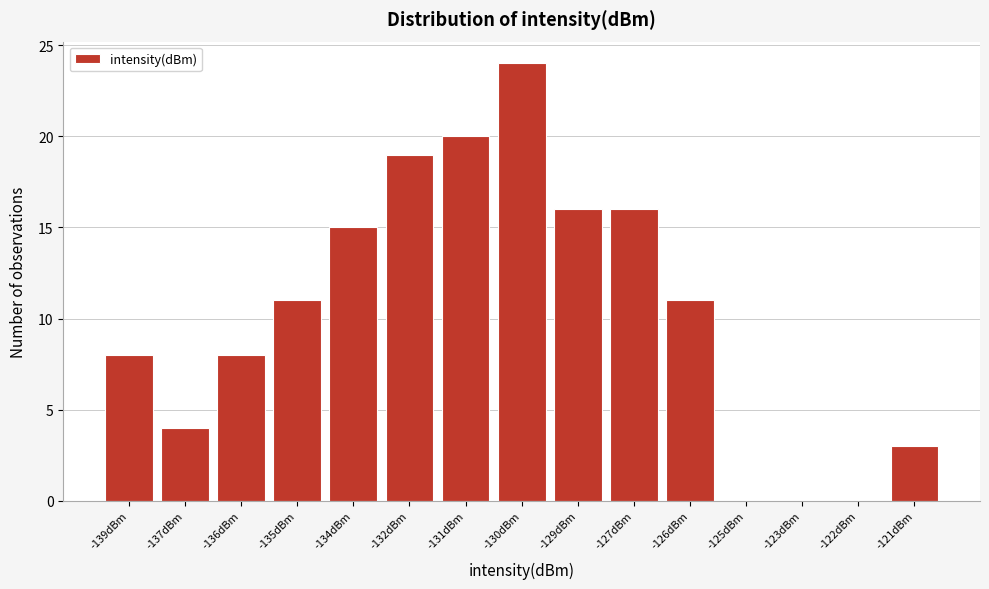

Reading right to left, what are all the values shown in this chart?

-121dBm=3	-122dBm=0	-123dBm=0	-125dBm=0	-126dBm=11	-127dBm=16	-129dBm=16	-130dBm=24	-131dBm=20	-132dBm=19	-134dBm=15	-135dBm=11	-136dBm=8	-137dBm=4	-139dBm=8